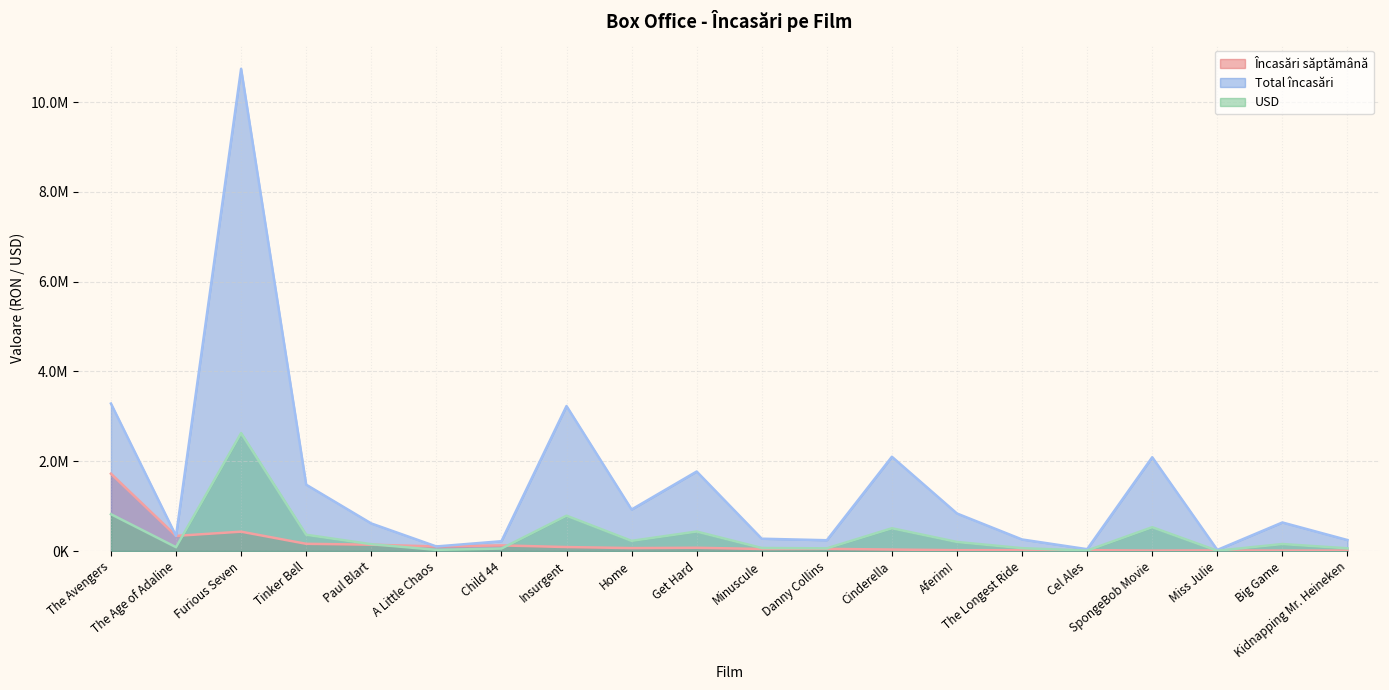

True or false: Încasări săptămână has more than 0 interior local peaks.

True